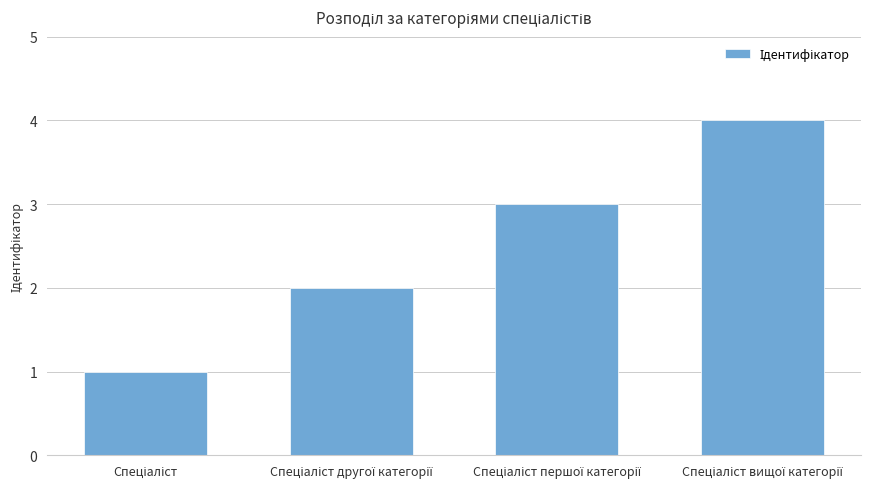

Does the chart contain stacked bars?

No